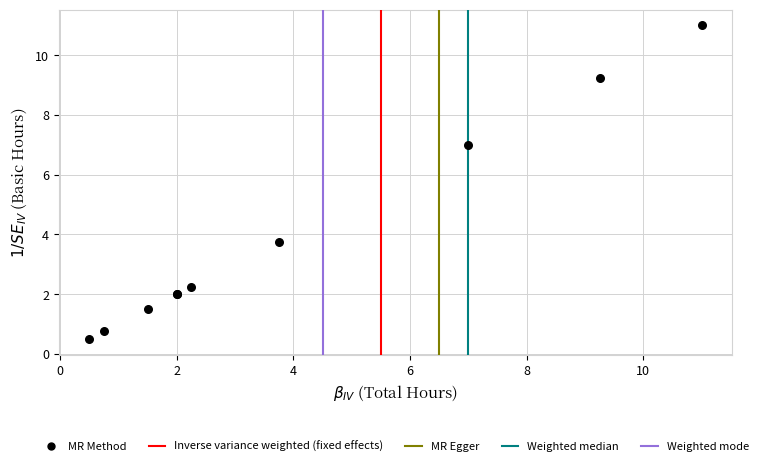

What Y value in the scatter plot is closest to 5?

3.8